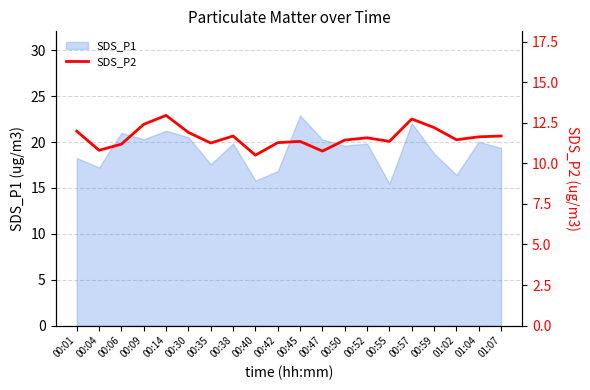

At which category does the chart reach its minimum across all series?

00:40